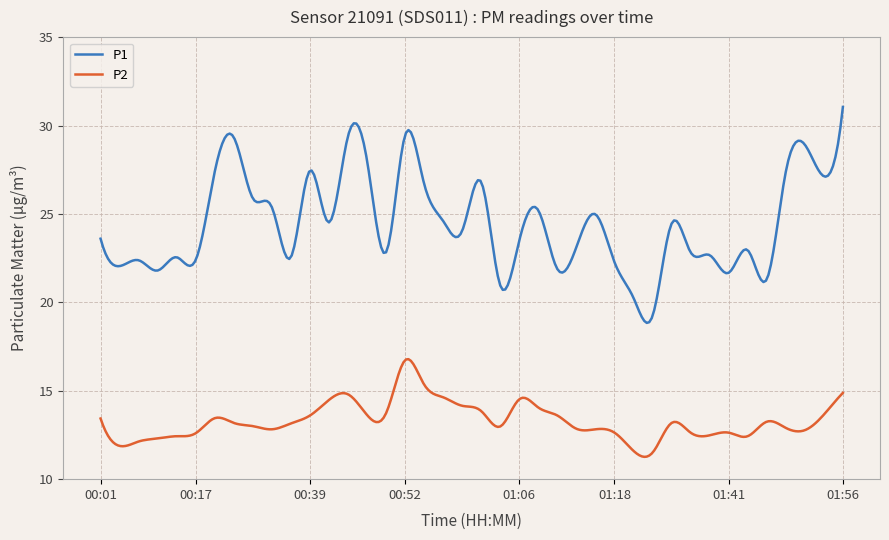

List the series in order of their overall mean, lowest first.

P2, P1